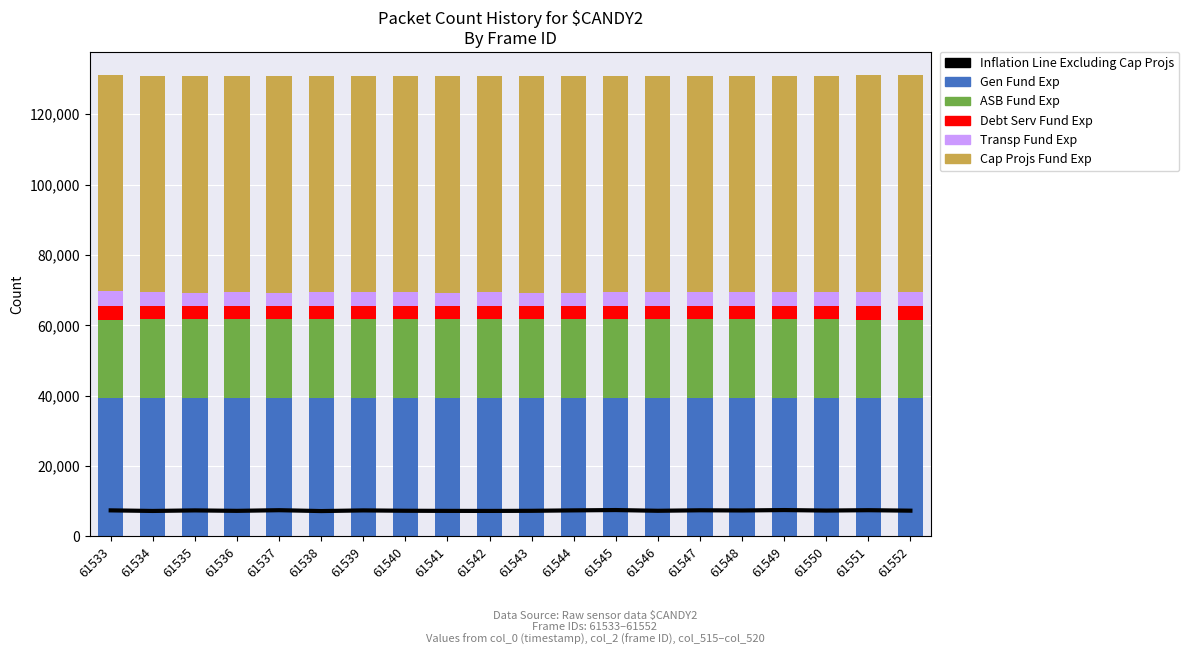

What is the approximate value of Debt Serv Fund Exp at 61536, to the nearest 50?

3850